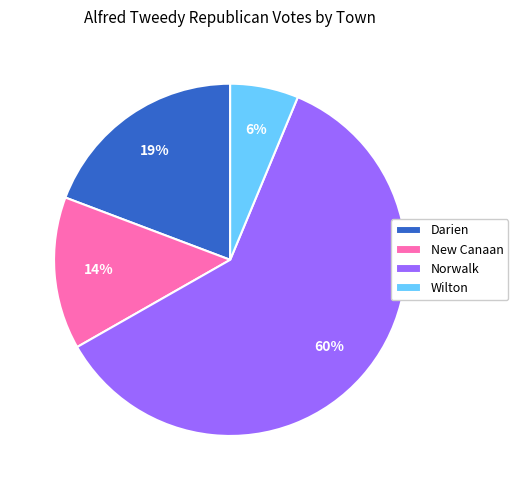

Rank the categories by value from highest to lowest.

Norwalk, Darien, New Canaan, Wilton